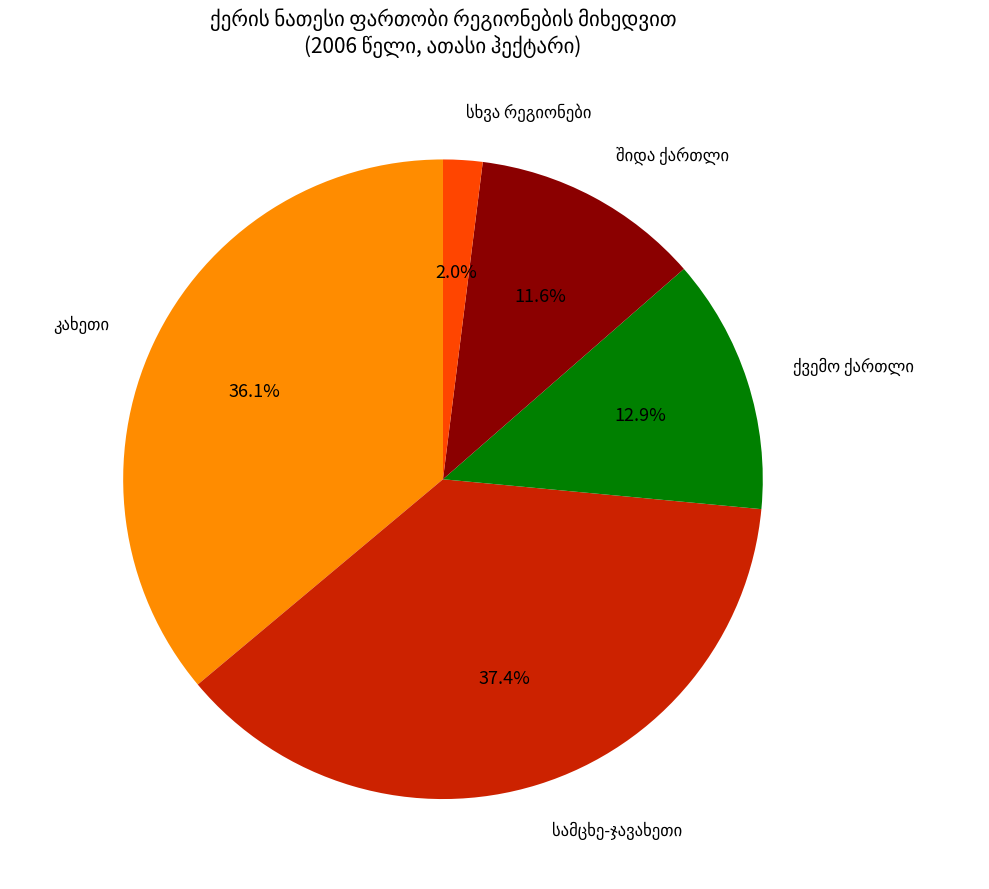

Does any single category account for the majority?

No